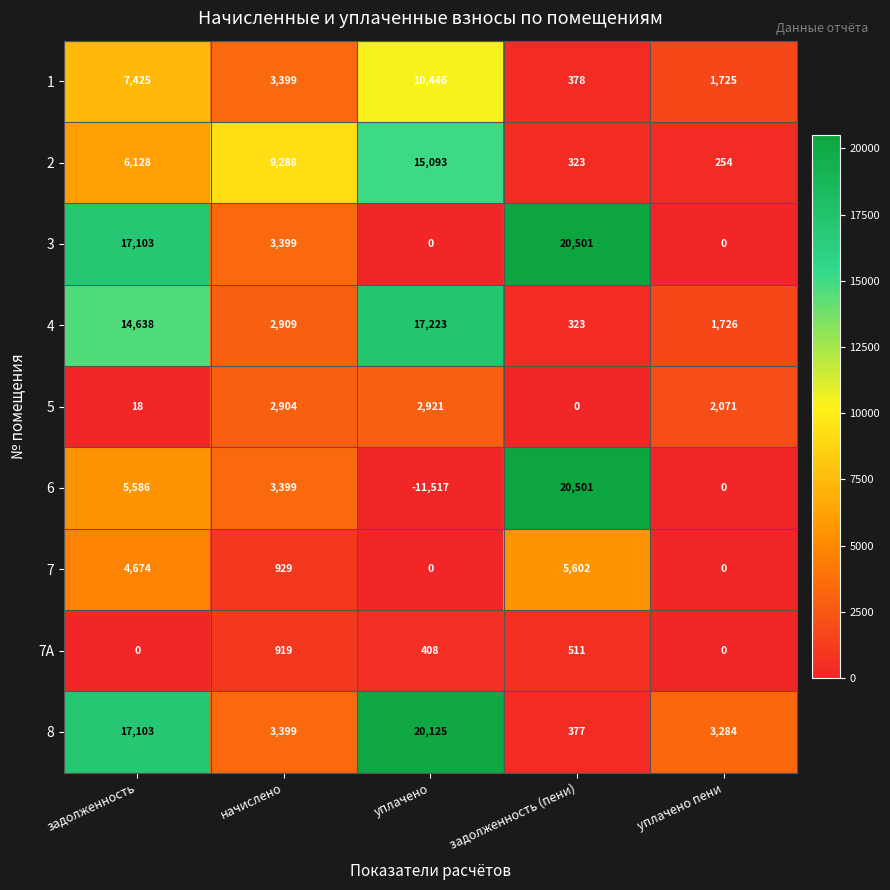

What is the total value across all series at начислено?

30545